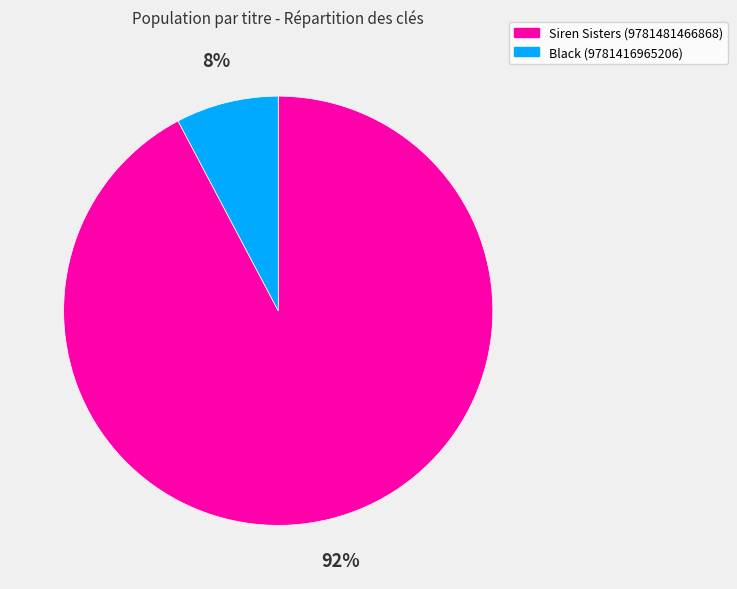

What percentage is the Black (9781416965206) slice, to the nearest percent?

8%